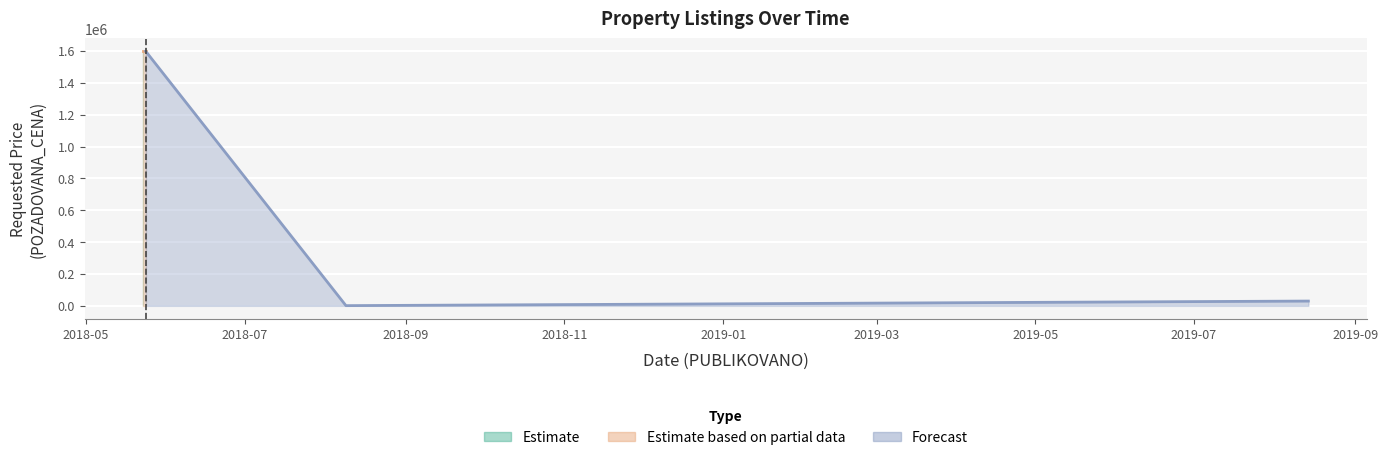

Rank the categories by POZADOVANA_CENA value from highest to lowest.

2018-05-24, 2018-05-23, 2018-05-23, 2019-08-14, 2018-08-09